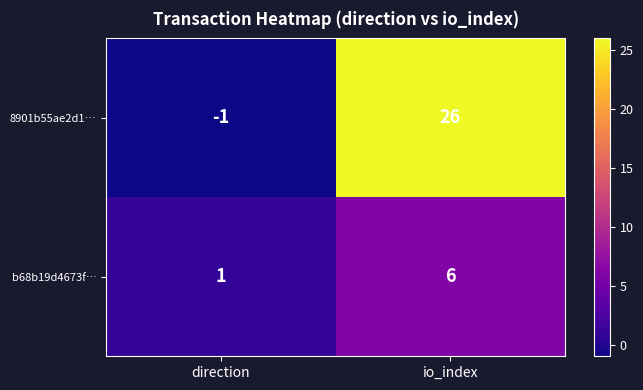

Which series has the largest total across all categories?

8901b55ae2d1…